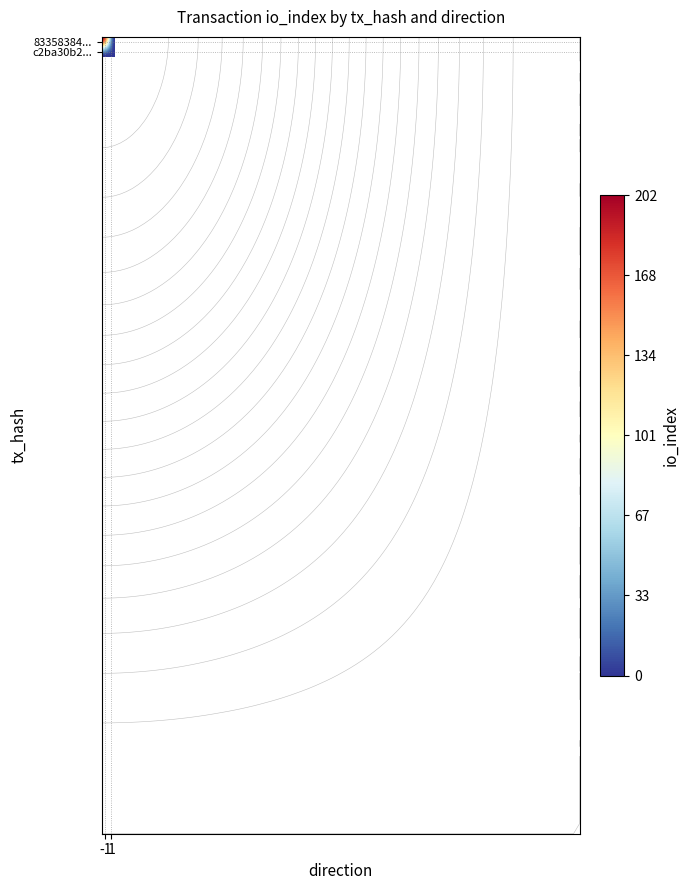

At which category is the sum across all series the highest?

-1